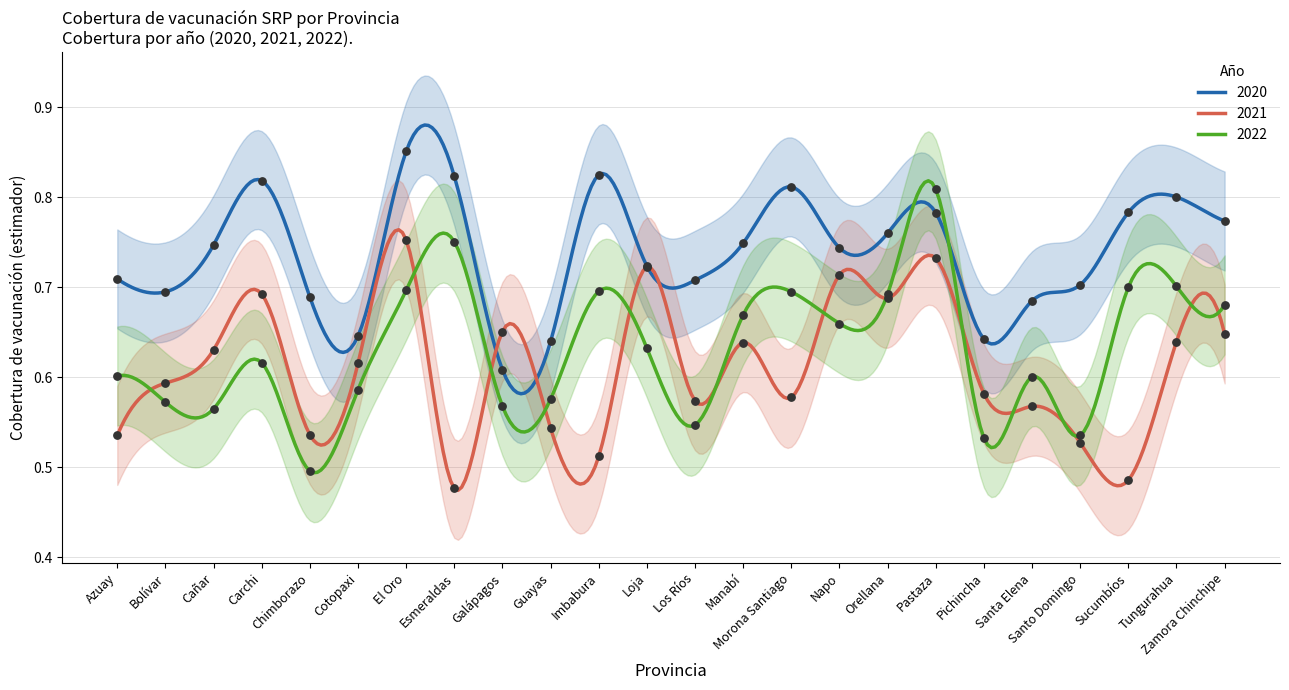

Is the value of 2021 at Tungurahua greater than the value of 2020 at El Oro?

No